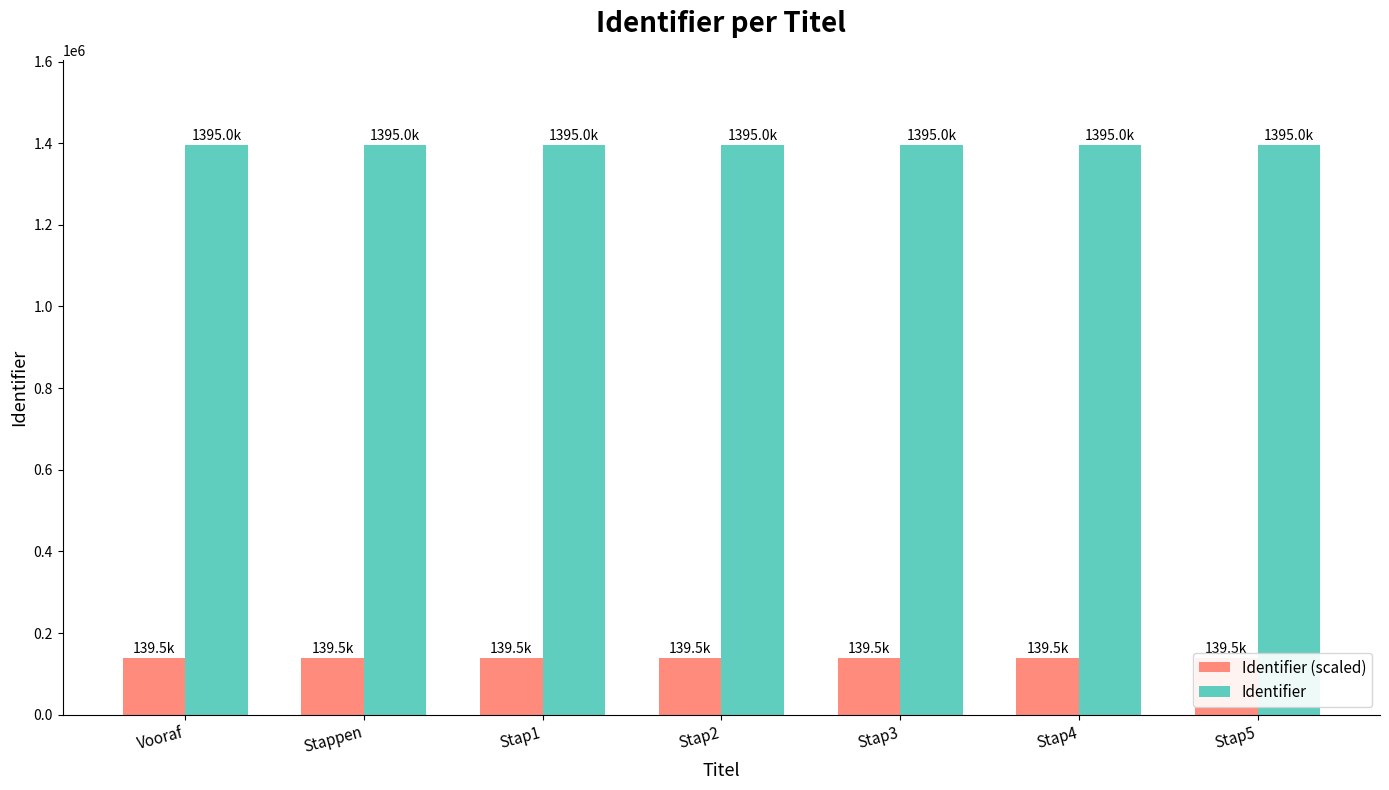

Is it true that Identifier (scaled) equals 139497.4 at Stap1?

True